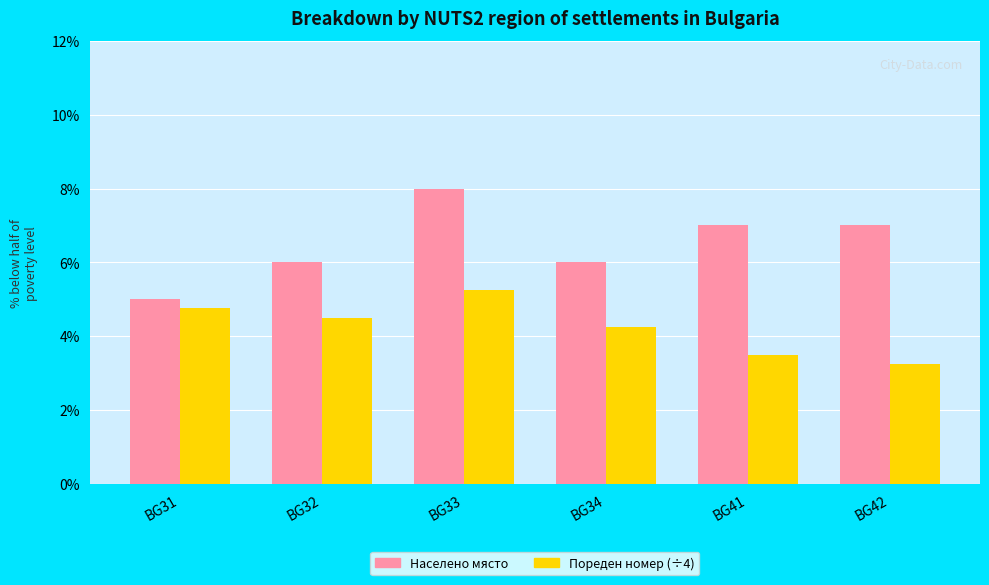

What is the spread (max minus min) of values at BG41?

3.5